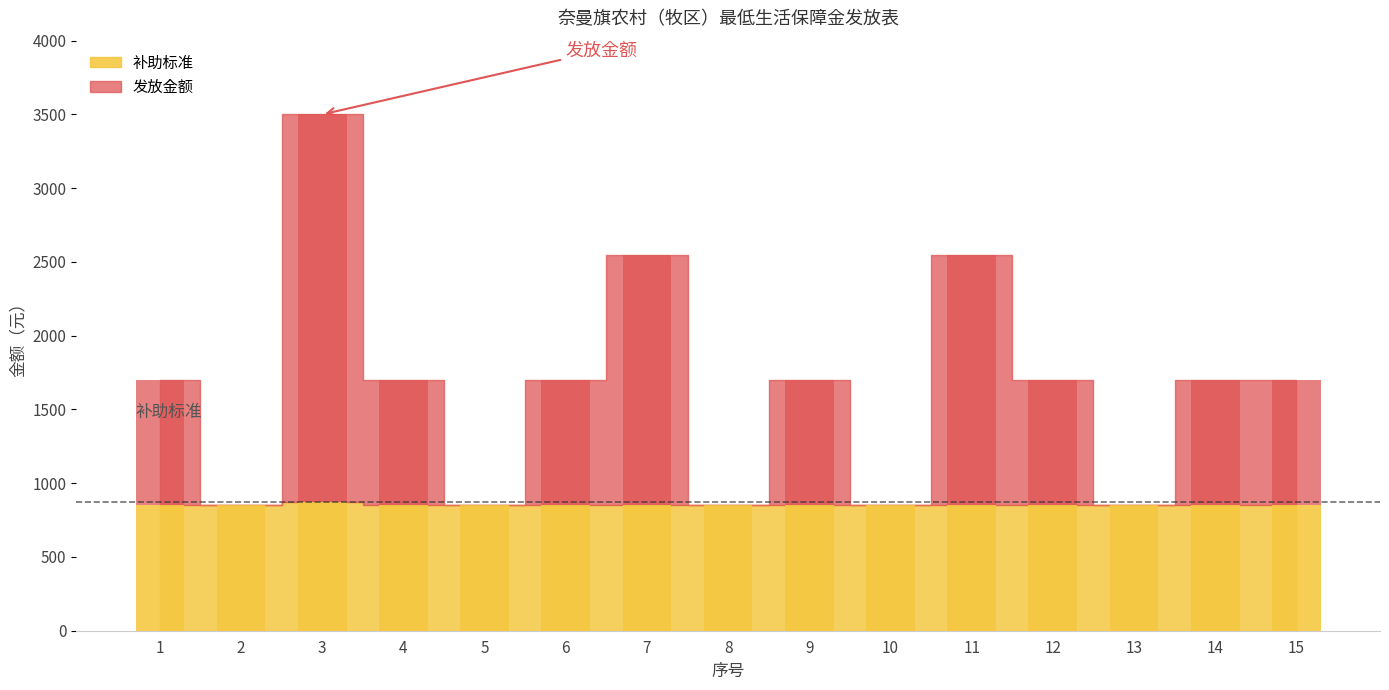

True or false: 补助标准 has a value of 850 at 14.

True